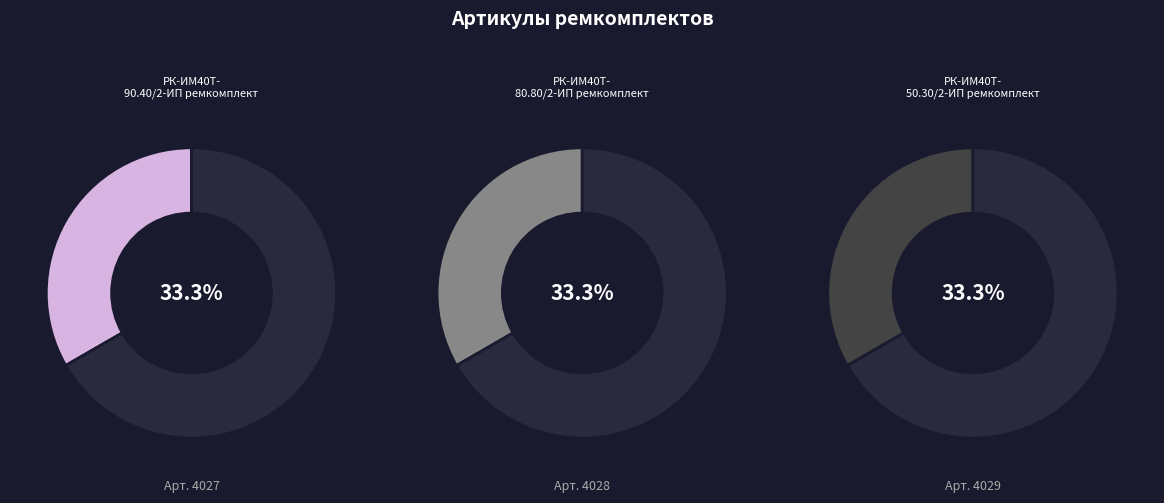

How many slices are in this pie chart?

3